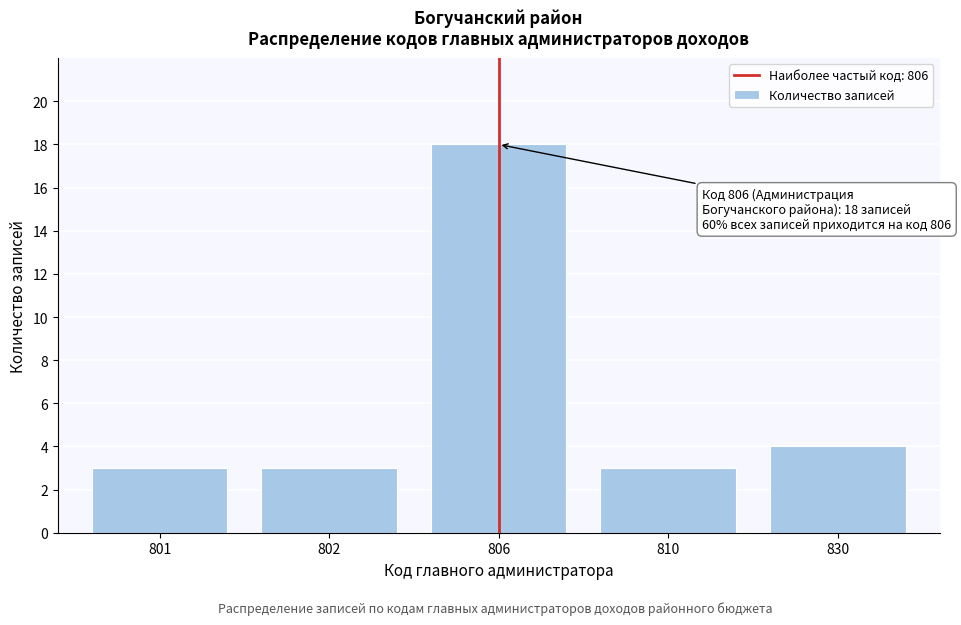

Reading left to right, extract all data points from this chart.

3	3	18	3	4